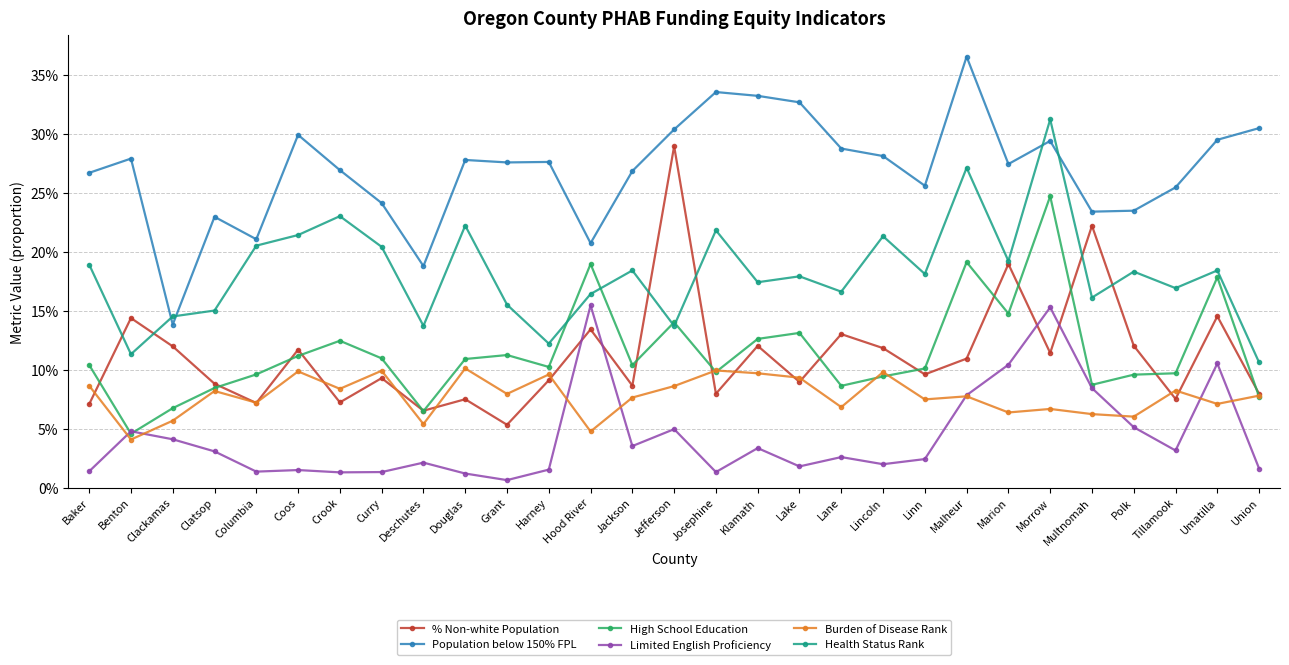

What is the difference between the second highest and second lowest values in the Health Status Rank series?

0.2